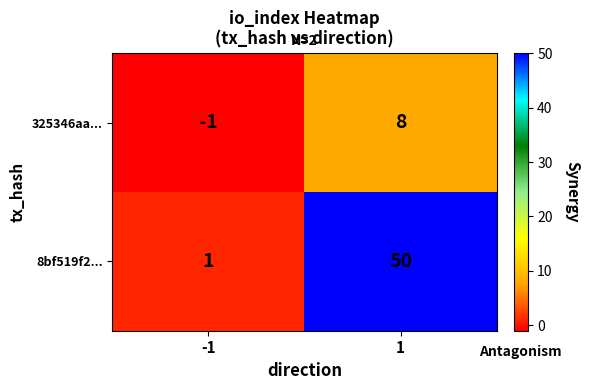

What is the spread (max minus min) of values at 1?

42